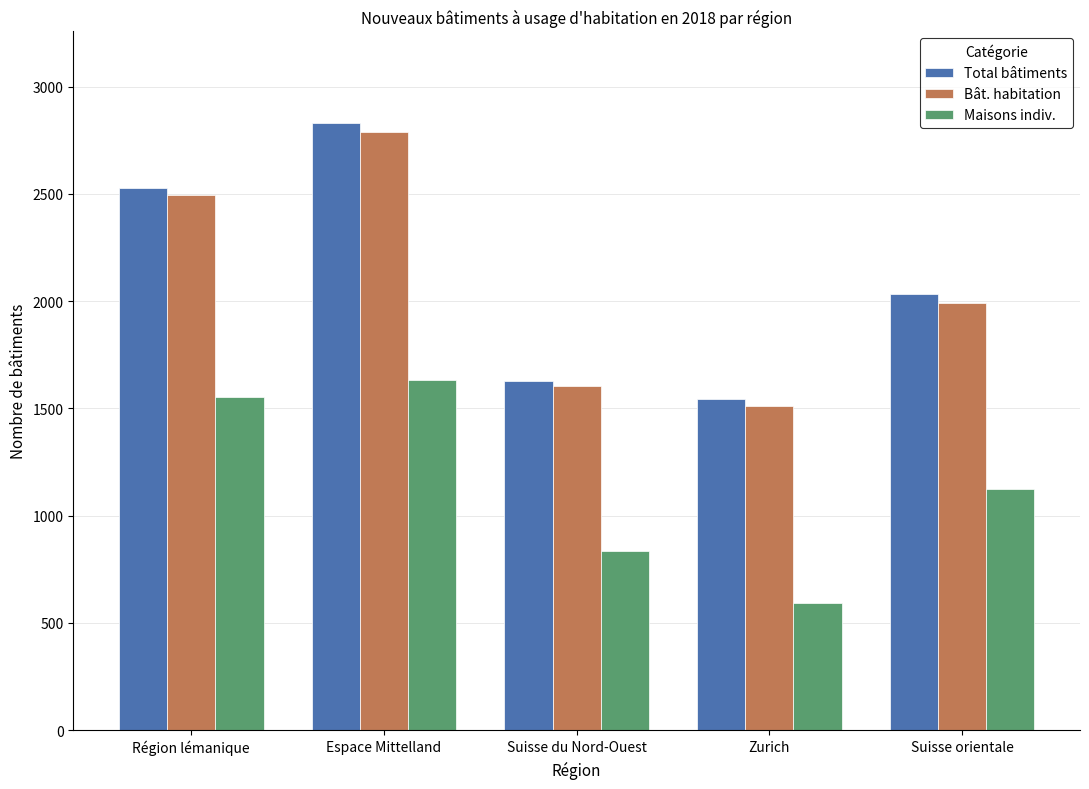

Rank the categories by Maisons indiv. value from lowest to highest.

Zurich, Suisse du Nord-Ouest, Suisse orientale, Région lémanique, Espace Mittelland